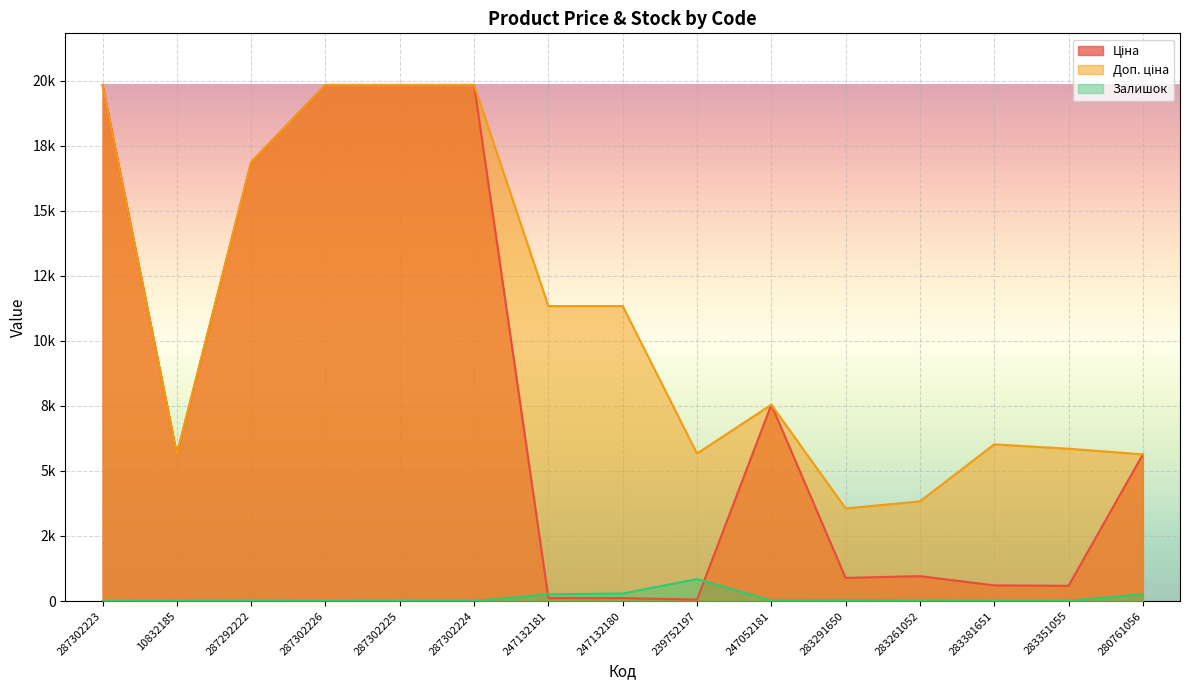

What is the difference between the maximum and second lowest values in the Залишок series?

844.0